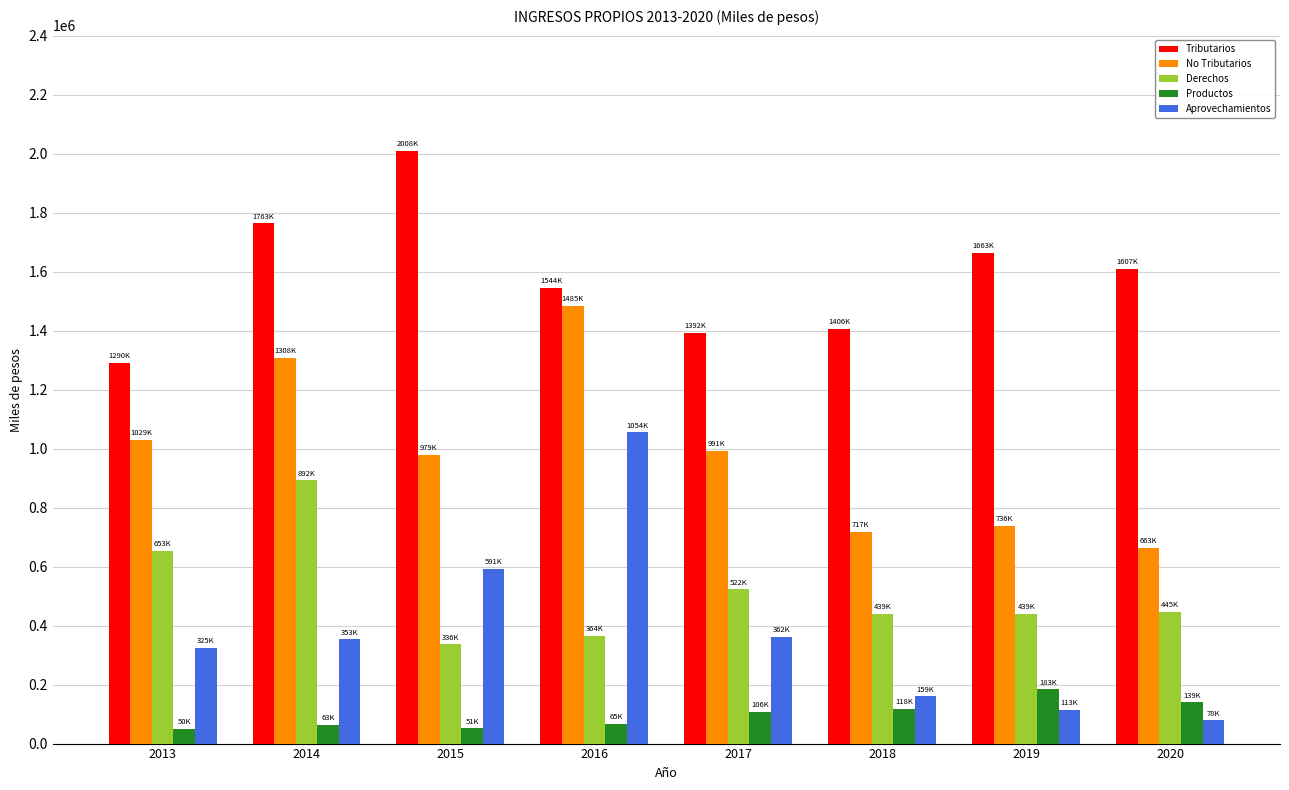

What is the value of the Tributarios bar at the 3rd from the left?

2008375.0